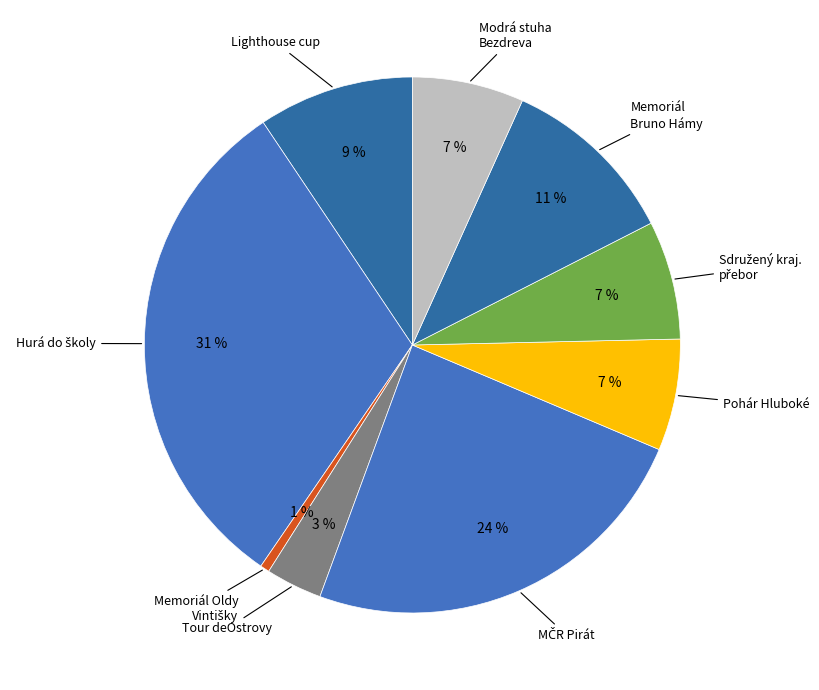

How many segments does this pie chart have?

9